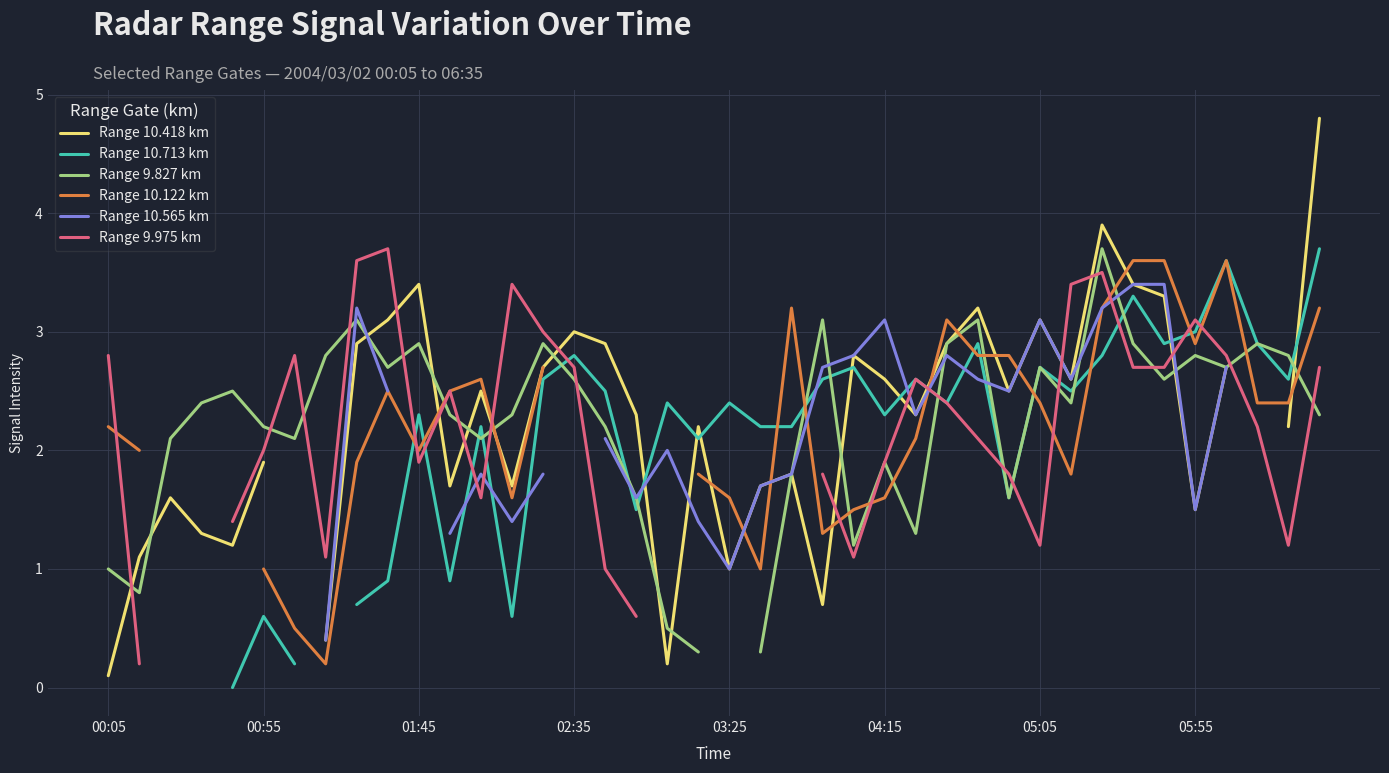

At which category is the sum across all series the highest?

32